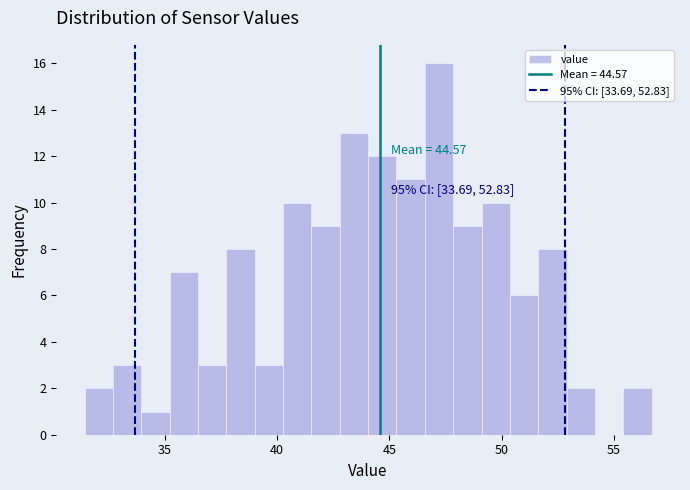

Around what value on the x-axis is the tallest bar? Give the approximate position of its centre, as read against the axis.

47.0